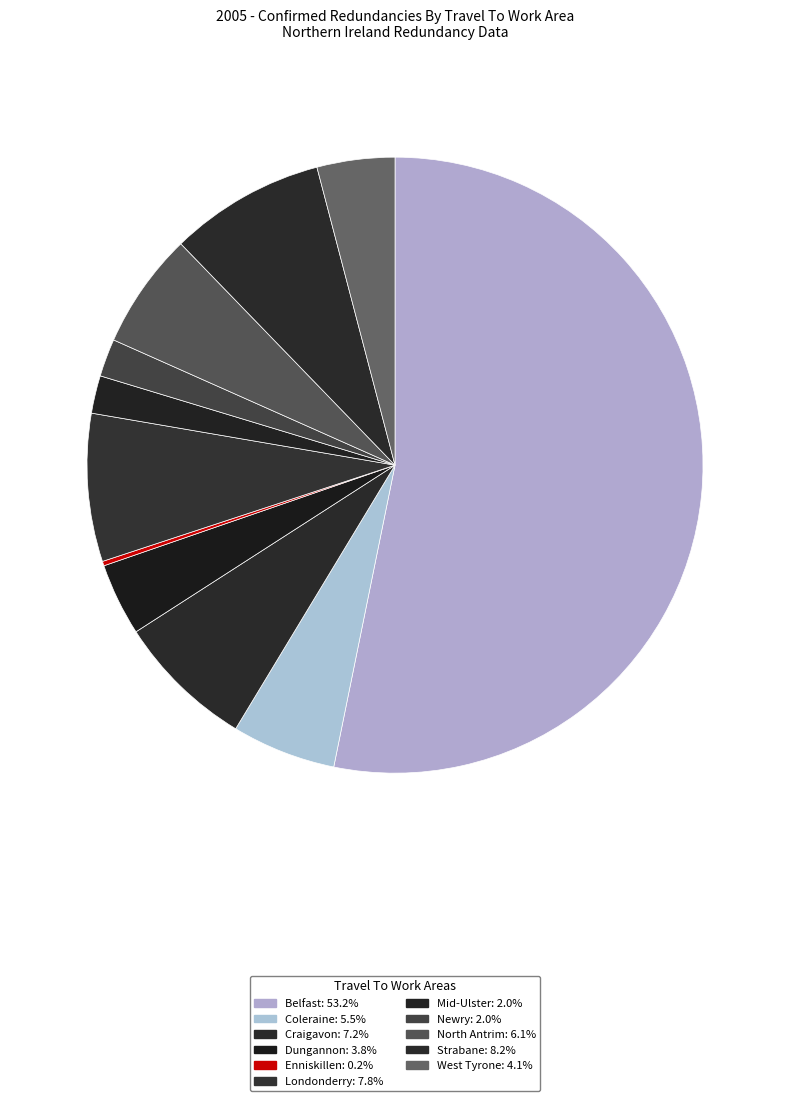

True or false: Enniskillen accounts for 0% of the total.

True